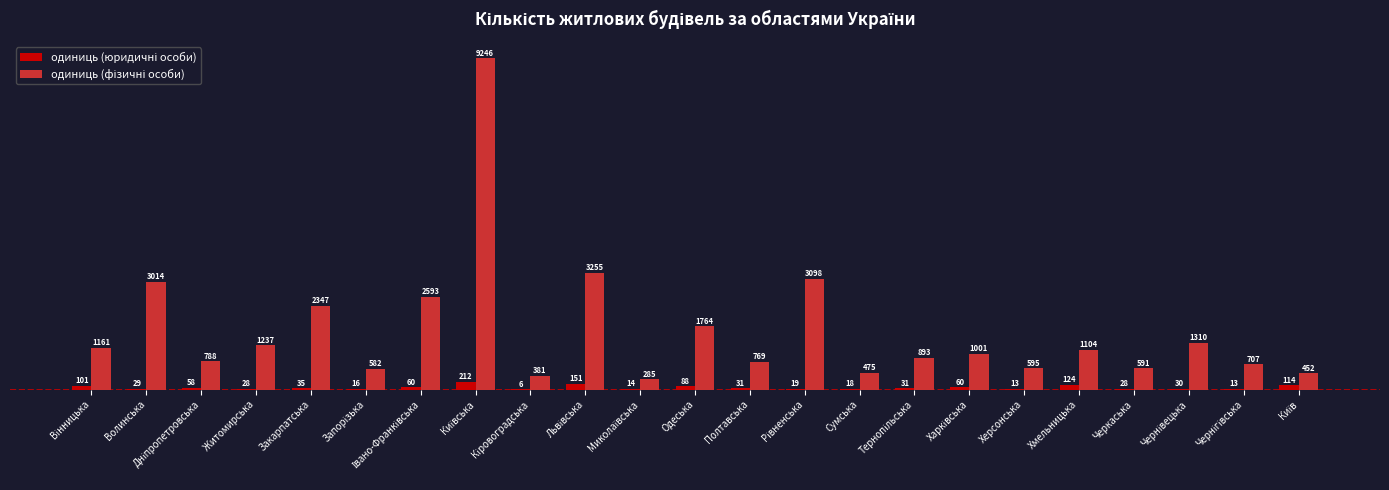

How many groups of bars are there?

23